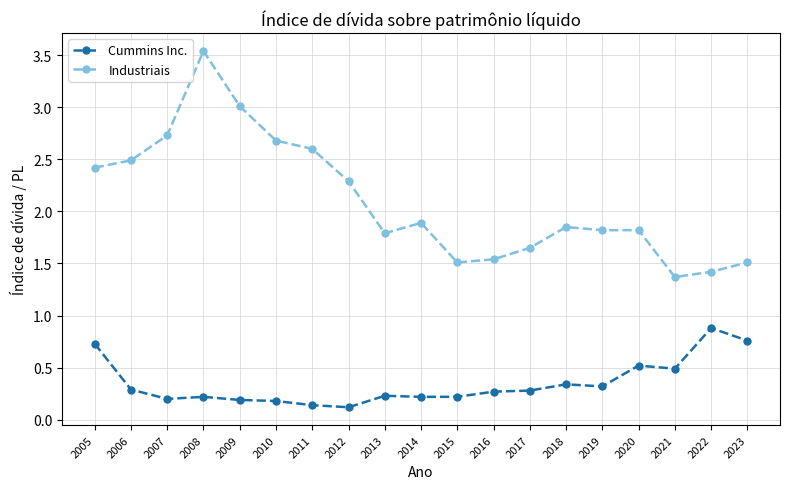

What is the sum of all Industriais values?

39.9